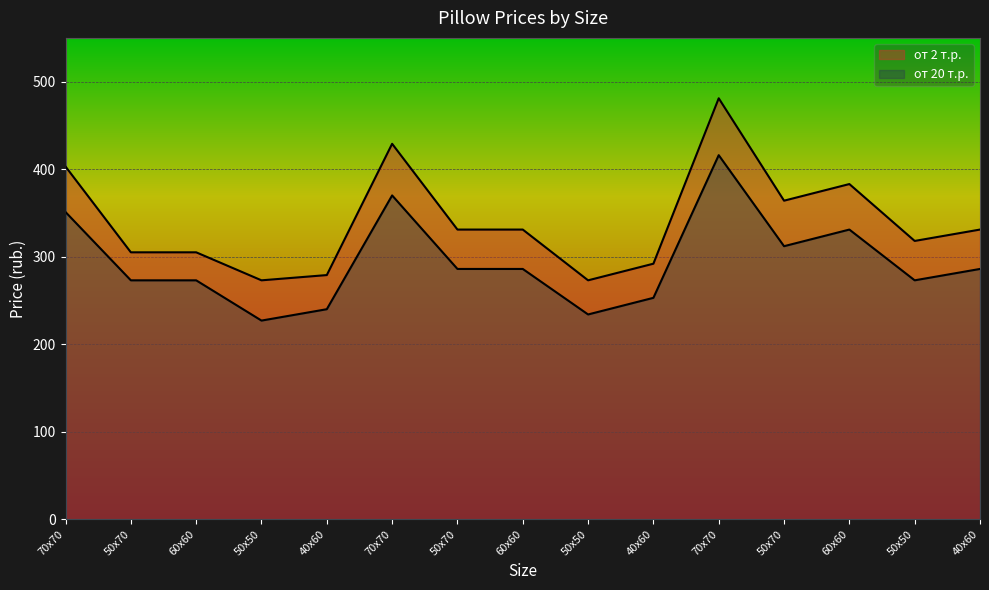

Rank the series at 40х60 from highest to lowest value.

от 2 т.р., от 20 т.р.